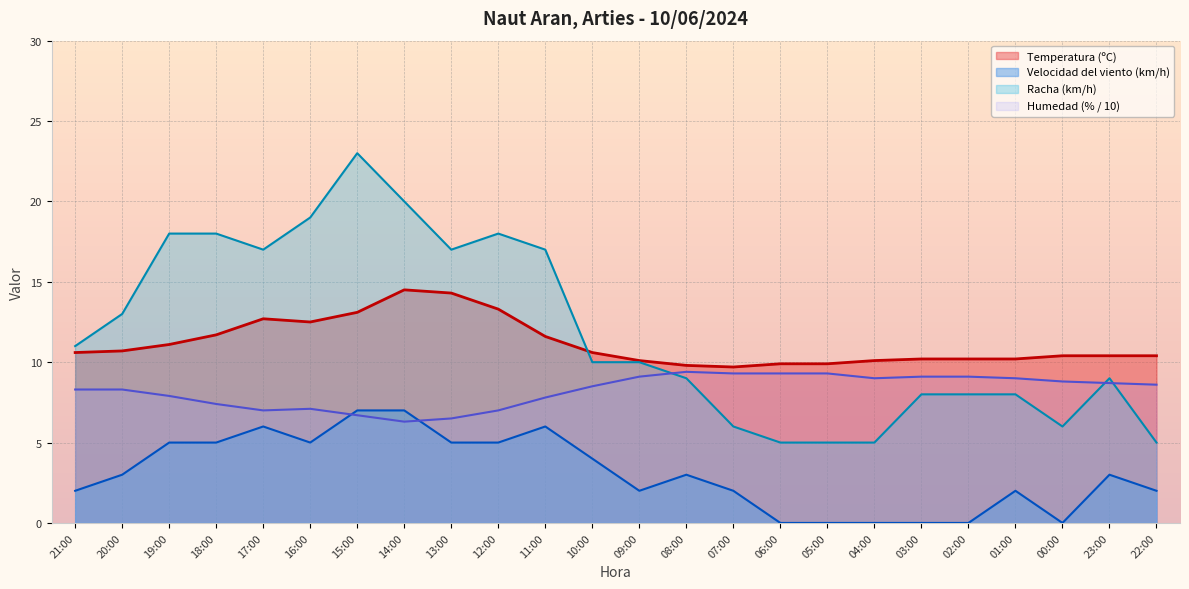

What position from the right is 09:00?

12